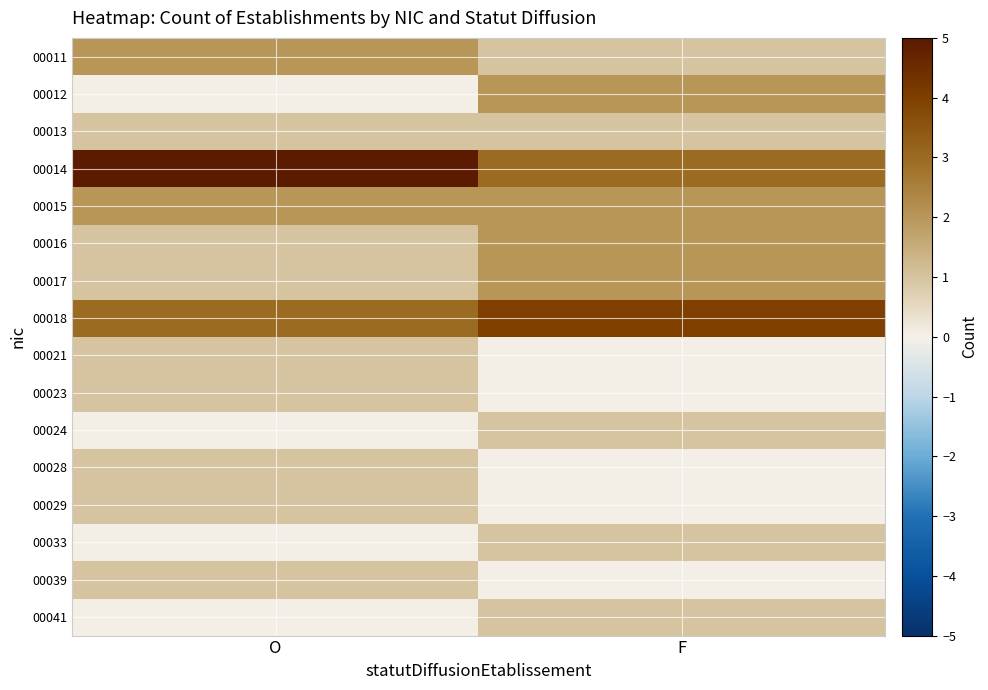

Reading right to left, what are all the values shown in this chart?

00011: F=1	O=2
00012: F=2	O=0
00013: F=1	O=1
00014: F=3	O=5
00015: F=2	O=2
00016: F=2	O=1
00017: F=2	O=1
00018: F=4	O=3
00021: F=0	O=1
00023: F=0	O=1
00024: F=1	O=0
00028: F=0	O=1
00029: F=0	O=1
00033: F=1	O=0
00039: F=0	O=1
00041: F=1	O=0